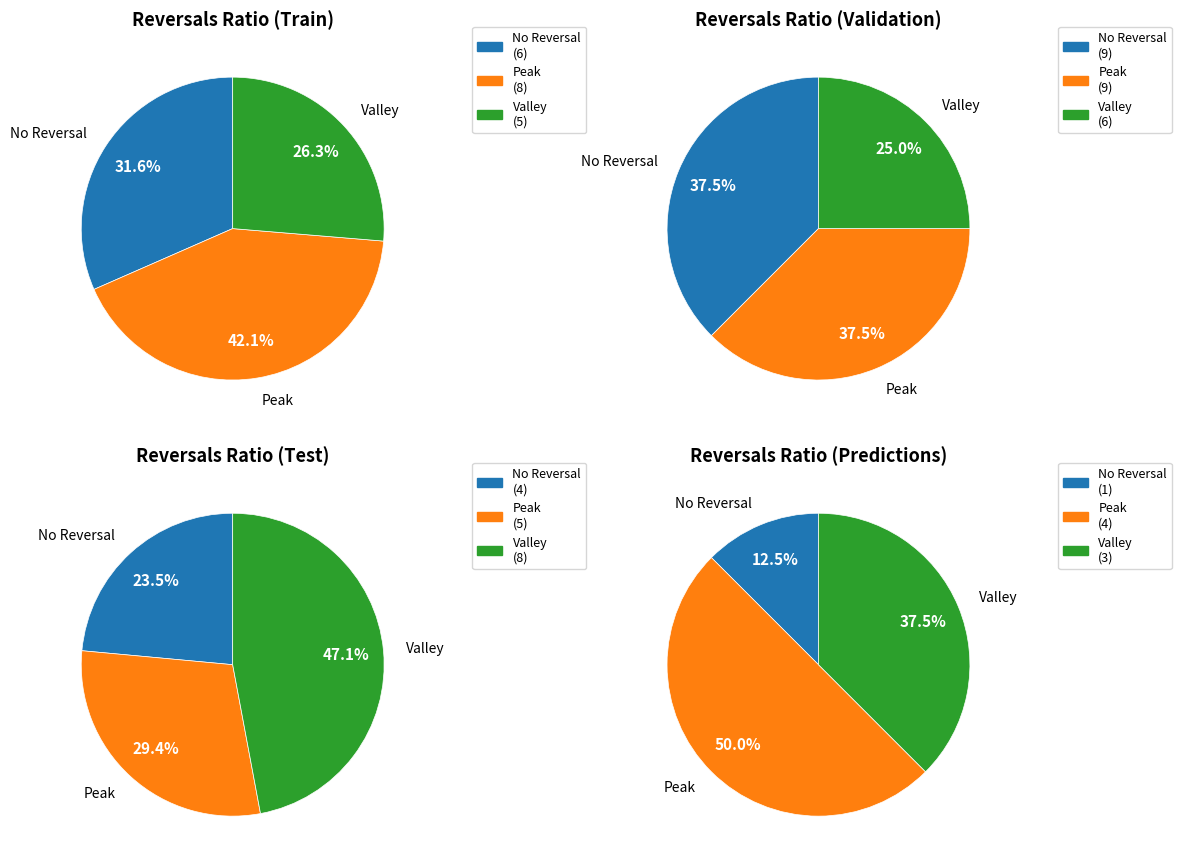

How many slices are in this pie chart?

3